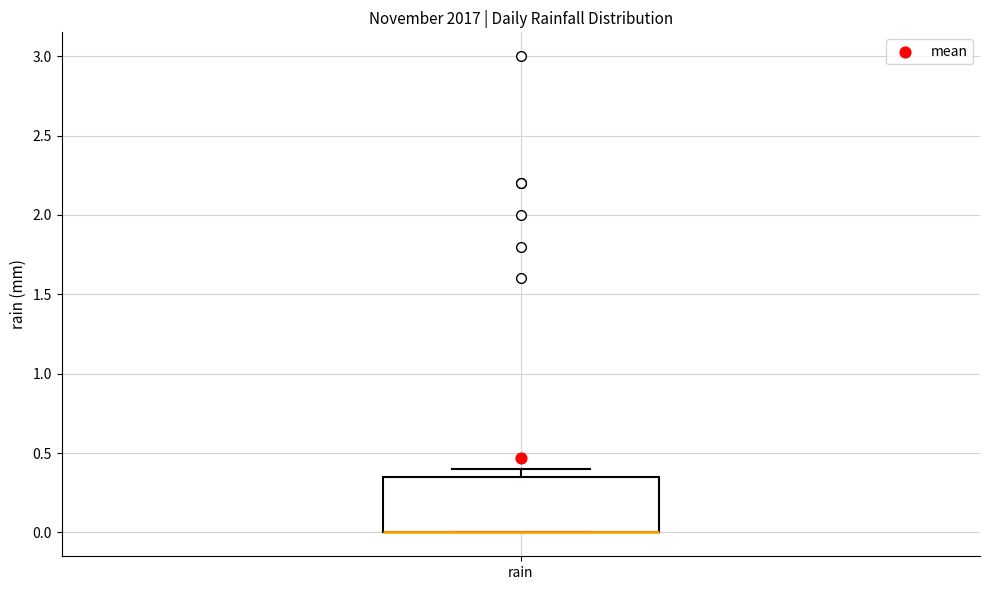

Read this box plot against the y-axis: the position of the median line, the range covered by the box, and the ends of both whiskers. The values are not printed on the chart, so give them approximately, as read against the axis.

median 0.00 (drawn on the box's lower edge), box 0.00 to 0.35, whiskers 0.00 to 0.40